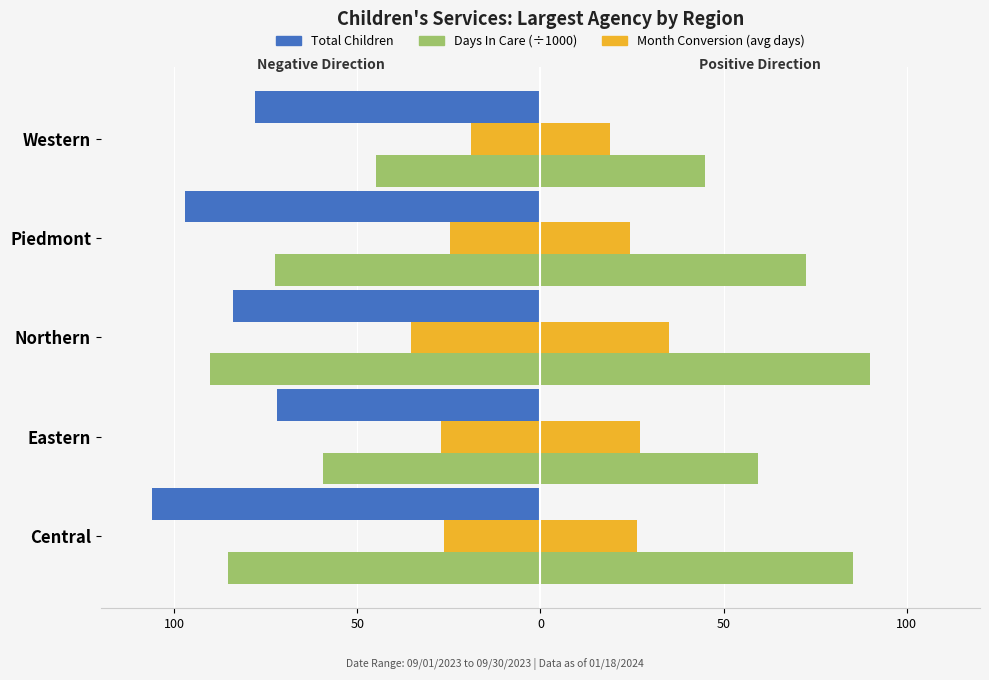

Which series changed the most between Piedmont and Western?

Days In Care (÷1000)